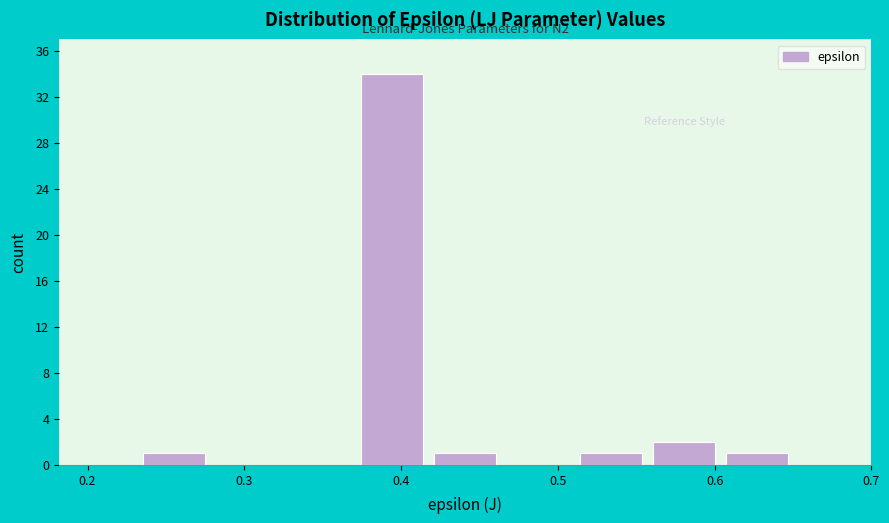

Which range on the x-axis has the tallest bar?

0.37 to 0.42